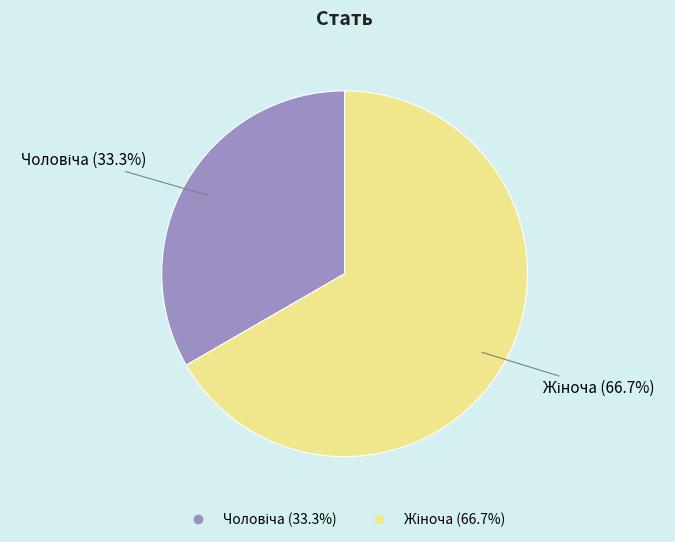

How many segments does this pie chart have?

2